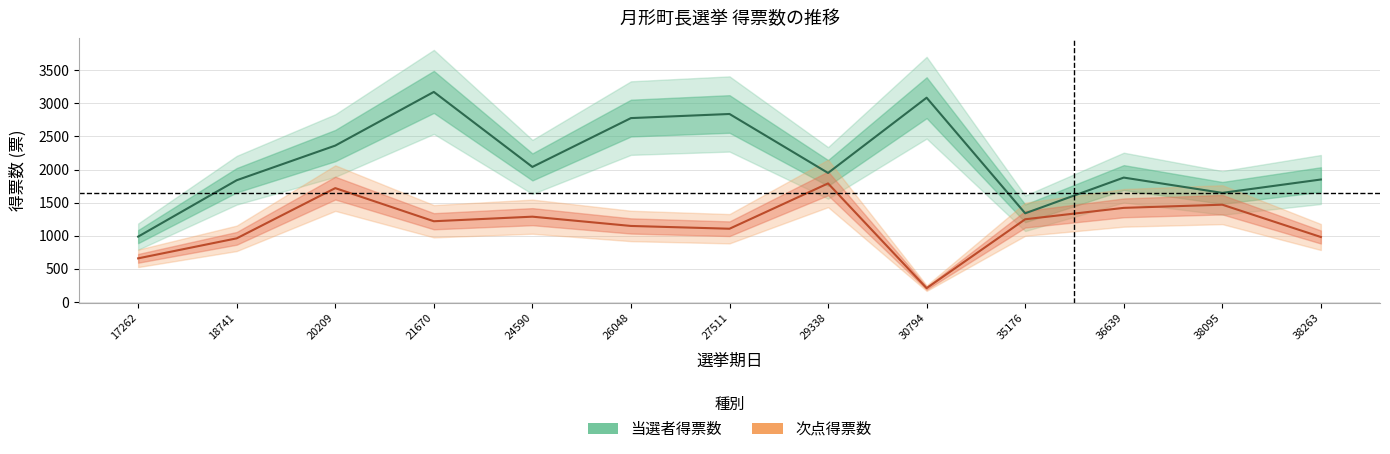

What is the value of the 次点得票数 point at the 7th from the left?

1106.0